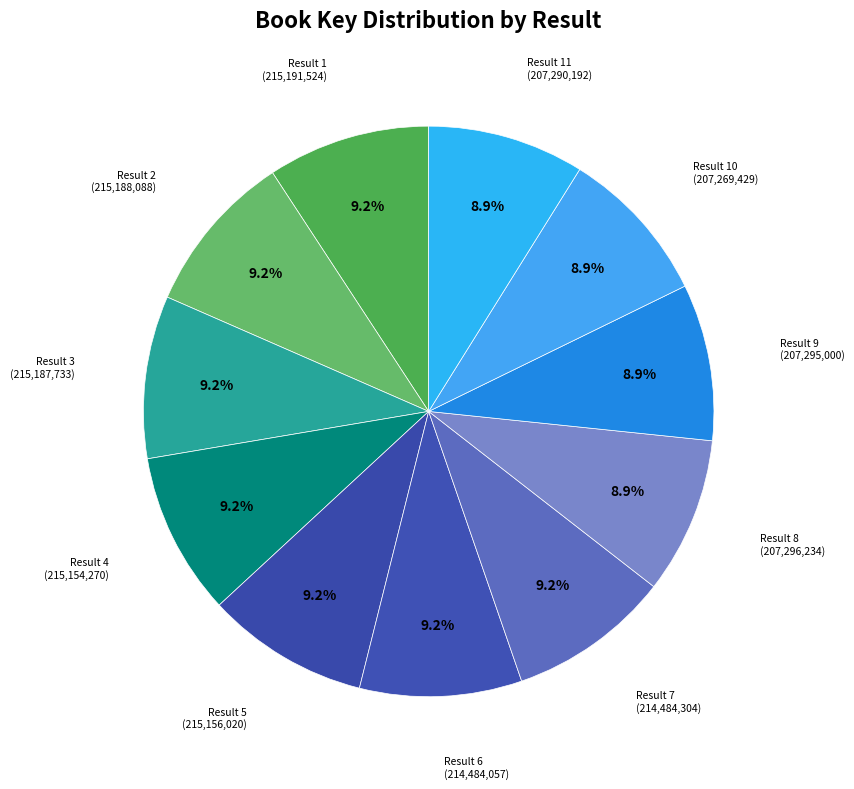

Which slice is the largest?

1